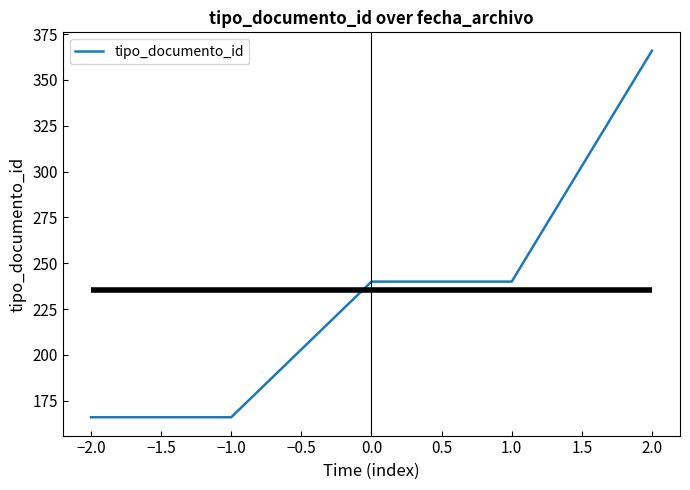

Reading left to right, list all the values displayed in this chart.

166	166	240	240	366